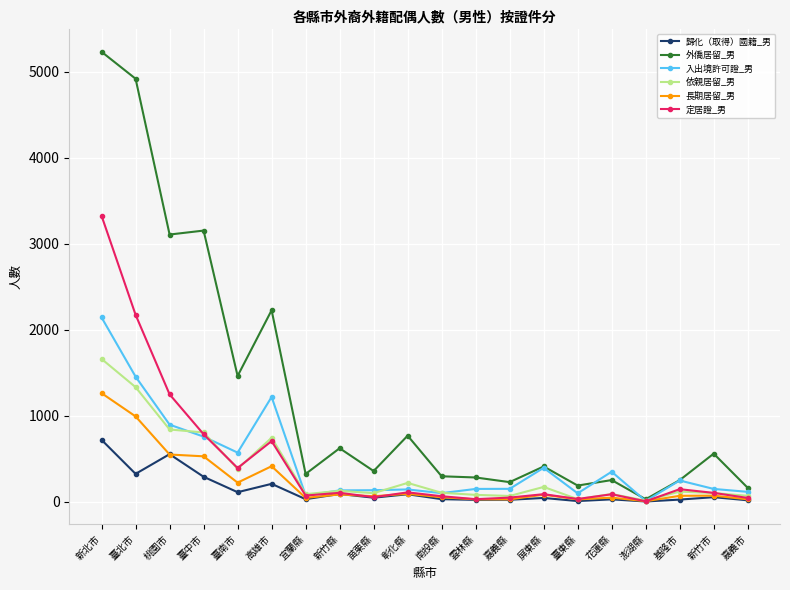

Which series ends up on top after the final intersection of 入出境許可證_男 and 外僑居留_男?

外僑居留_男